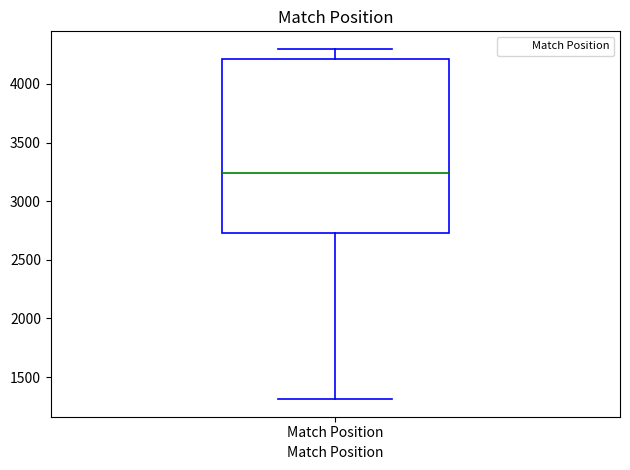

Where does the median line of the box for Match Position sit on the y-axis? The values are not printed on the chart, so give them approximately, as read against the axis.

3250